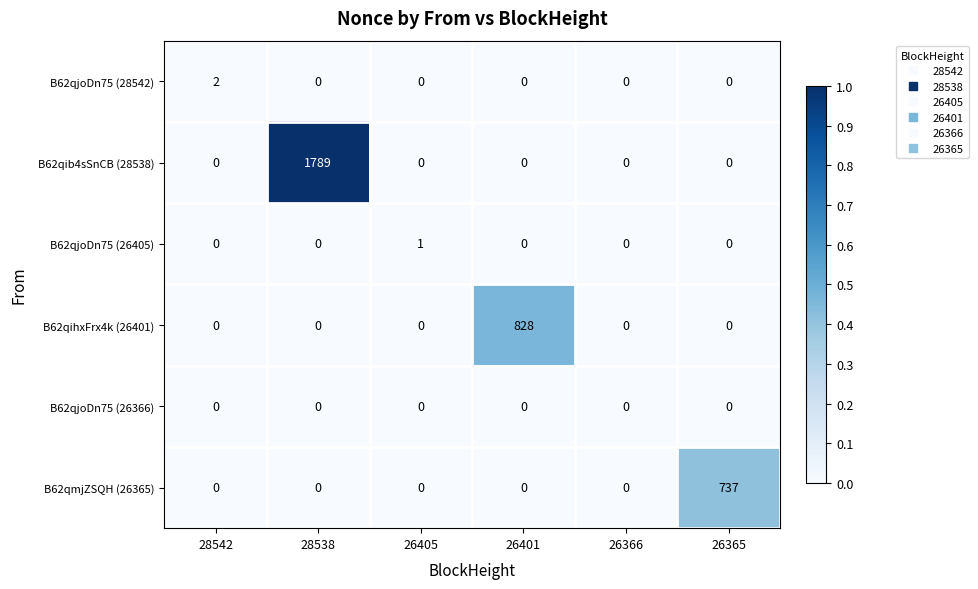

At which label does B62qib4sSnCB (28538) reach its peak?

28538